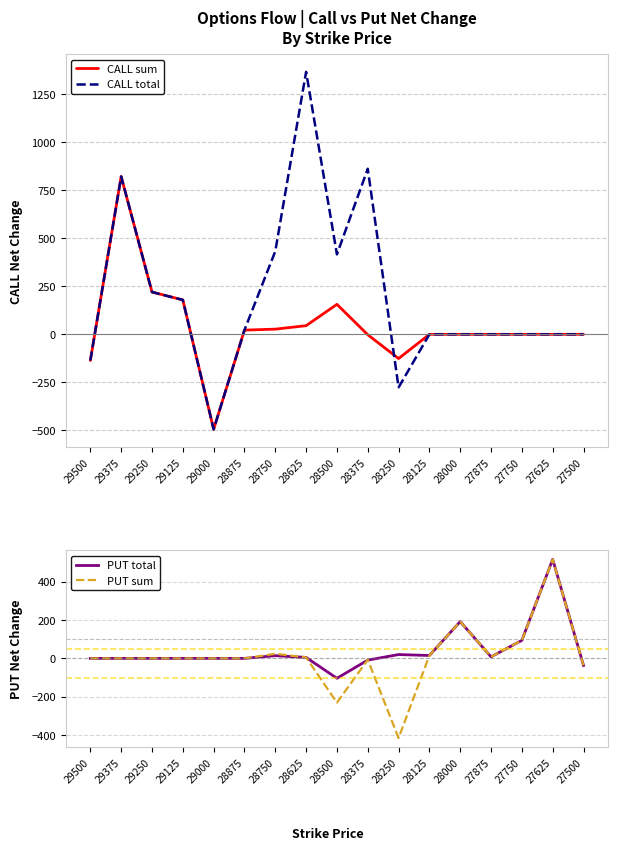

At which label does CALL total reach its minimum?

29000